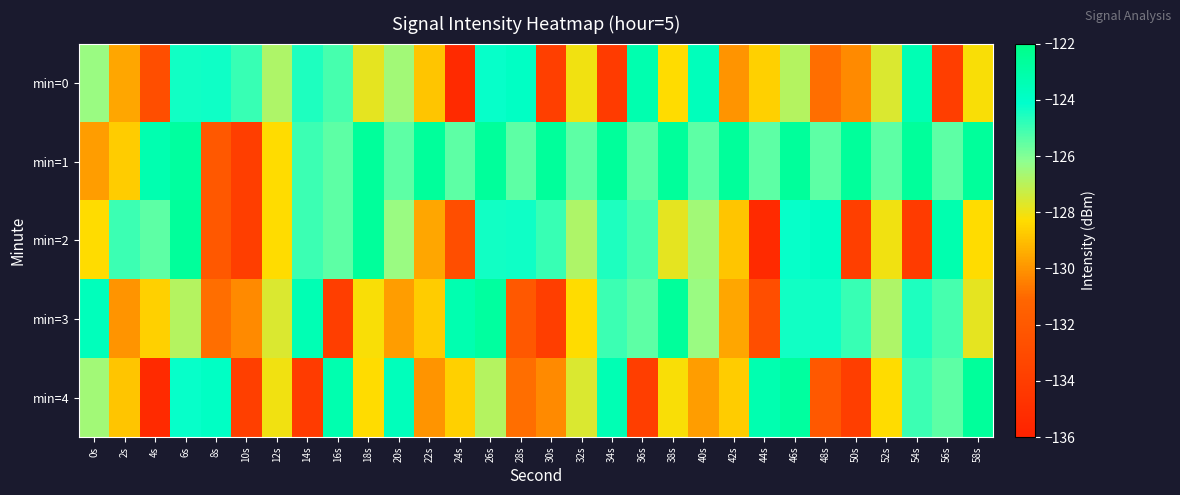

What is the spread (max minus min) of values at 52s?

2.8